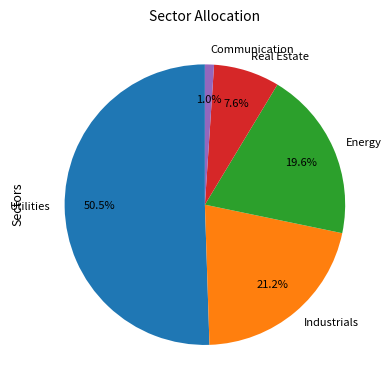

How many slices are in this pie chart?

5